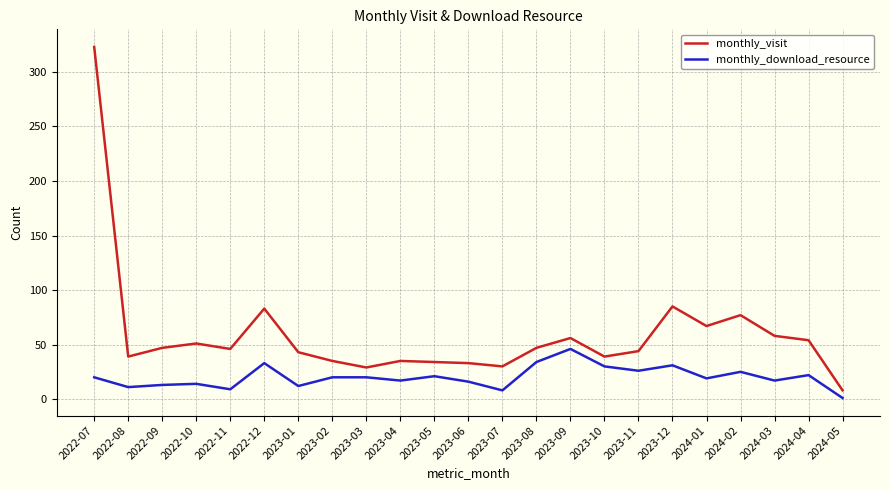

True or false: monthly_download_resource has a value of 30 at 2023-10.

True